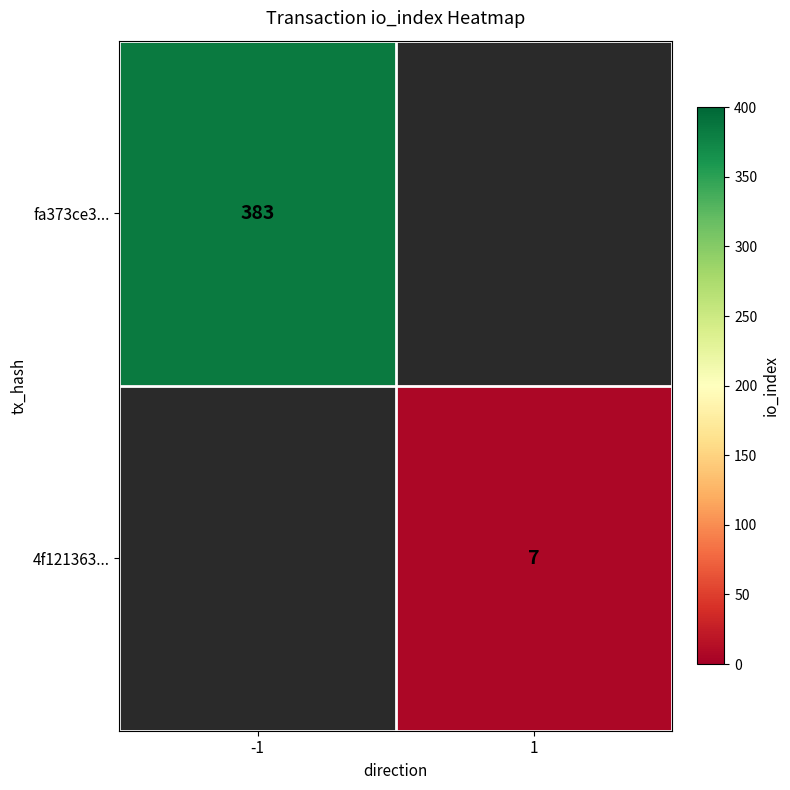

Is the value of 4f121363... at 1 greater than the value of fa373ce3... at -1?

No